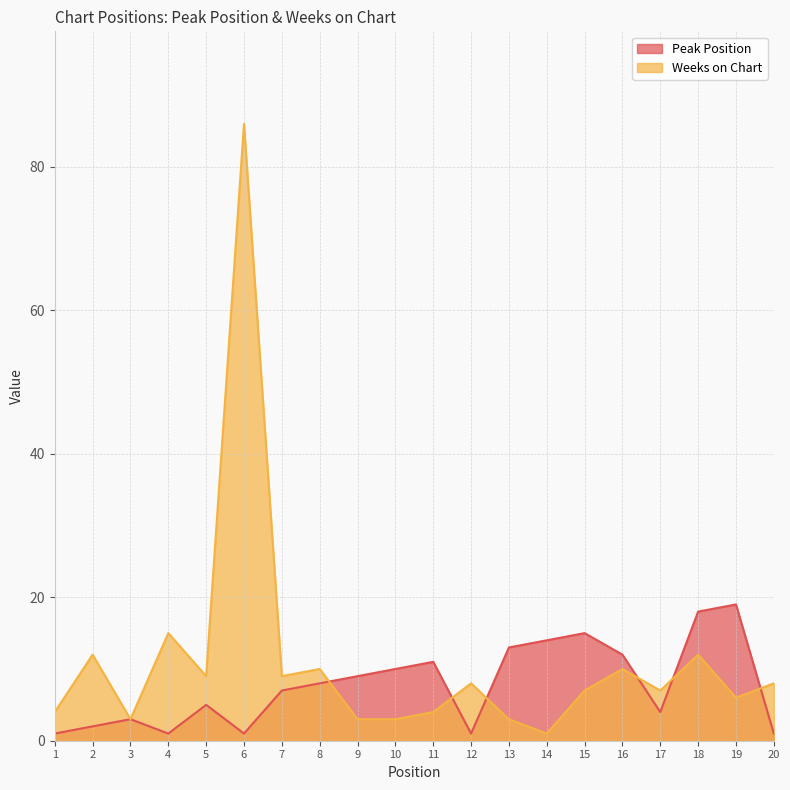

At which category is the sum across all series the highest?

6